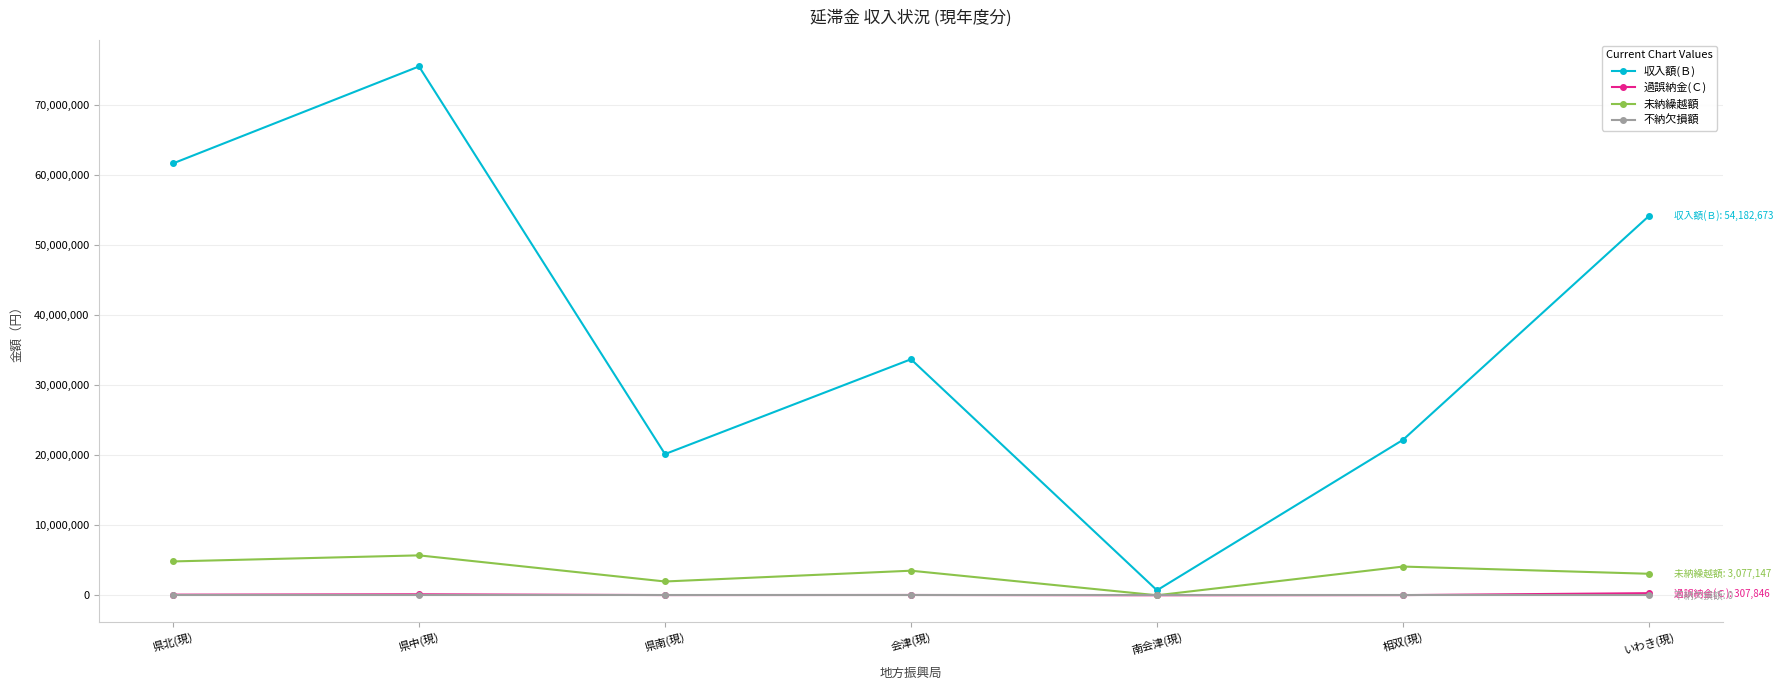

What is the label of the 6th point from the left?

相双(現)